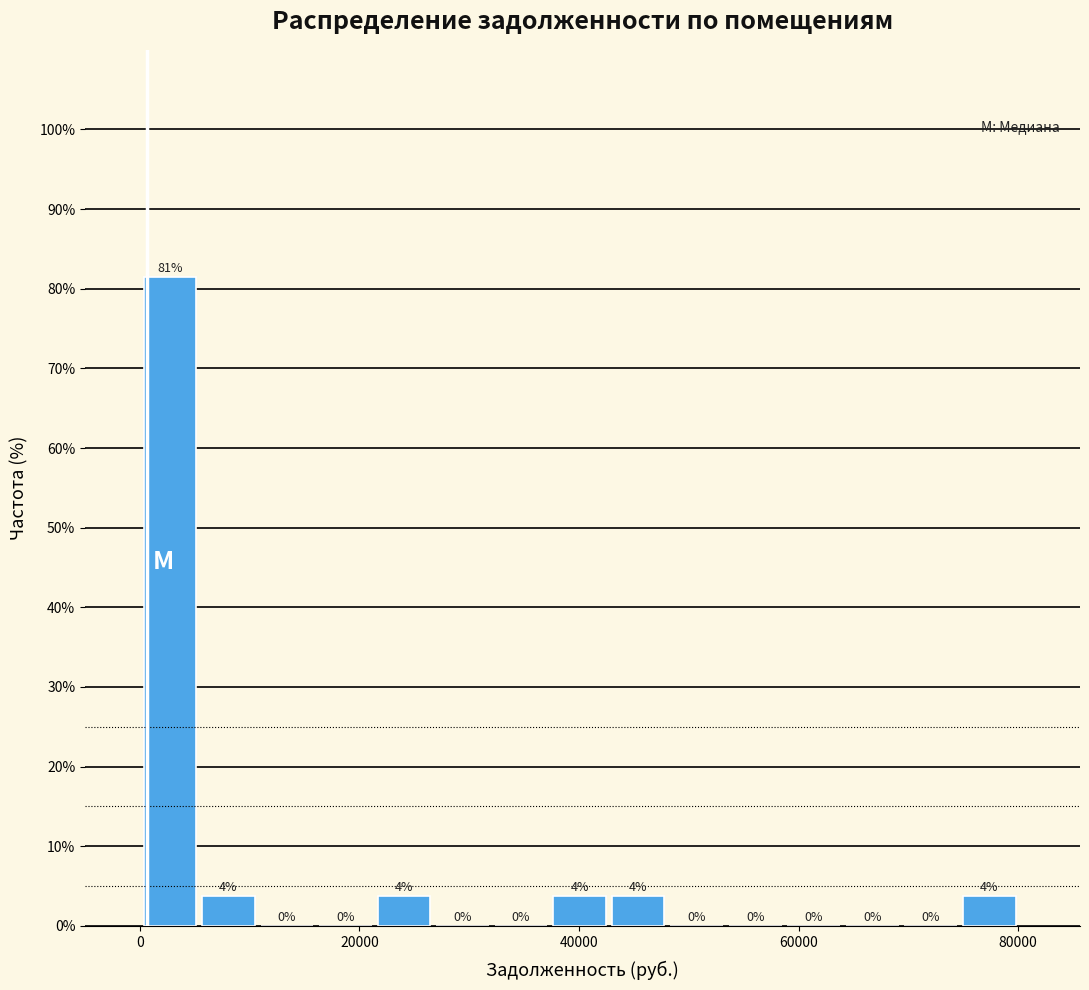

Read against the x-axis, roughly where is the centre of the tallest bar?

2000